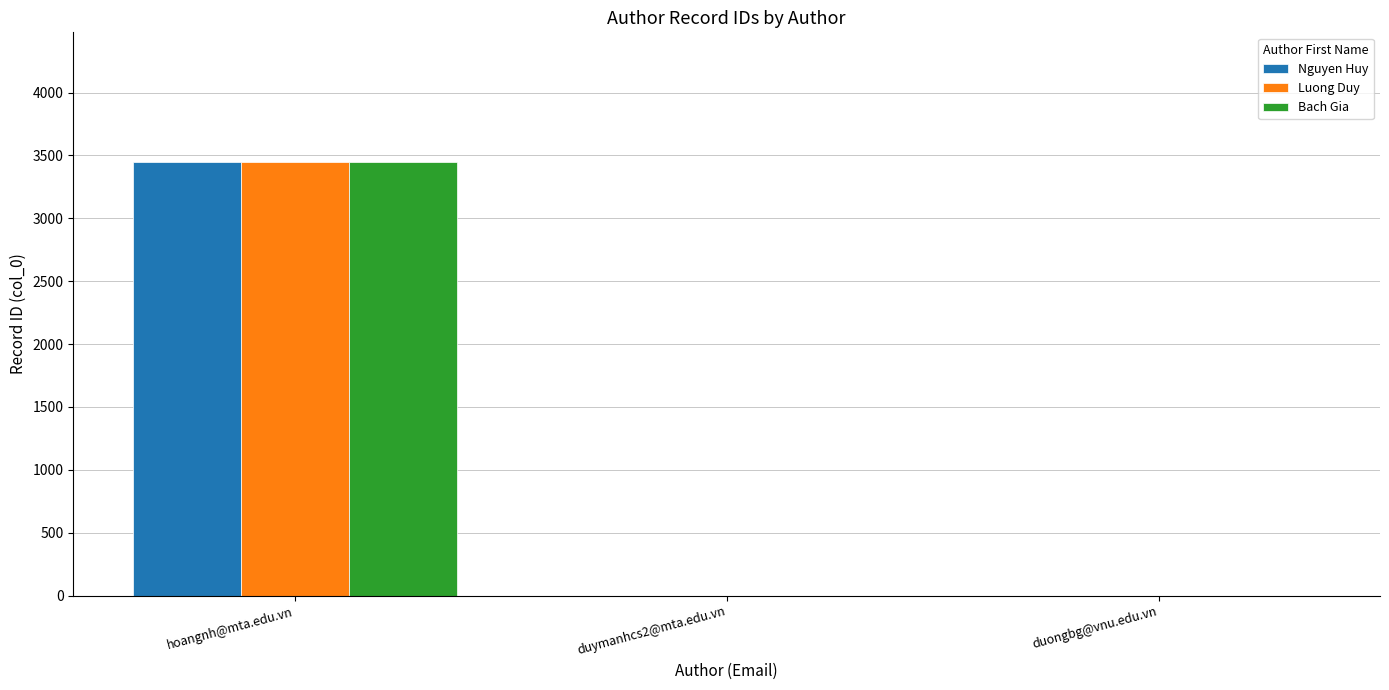

At which category is the sum across all series the highest?

hoangnh@mta.edu.vn